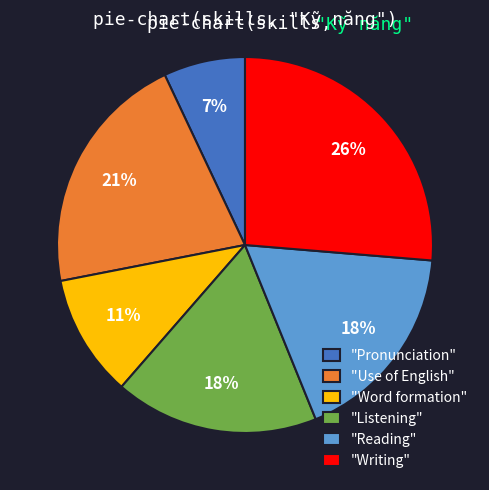

True or false: "Use of English" accounts for 21% of the total.

True